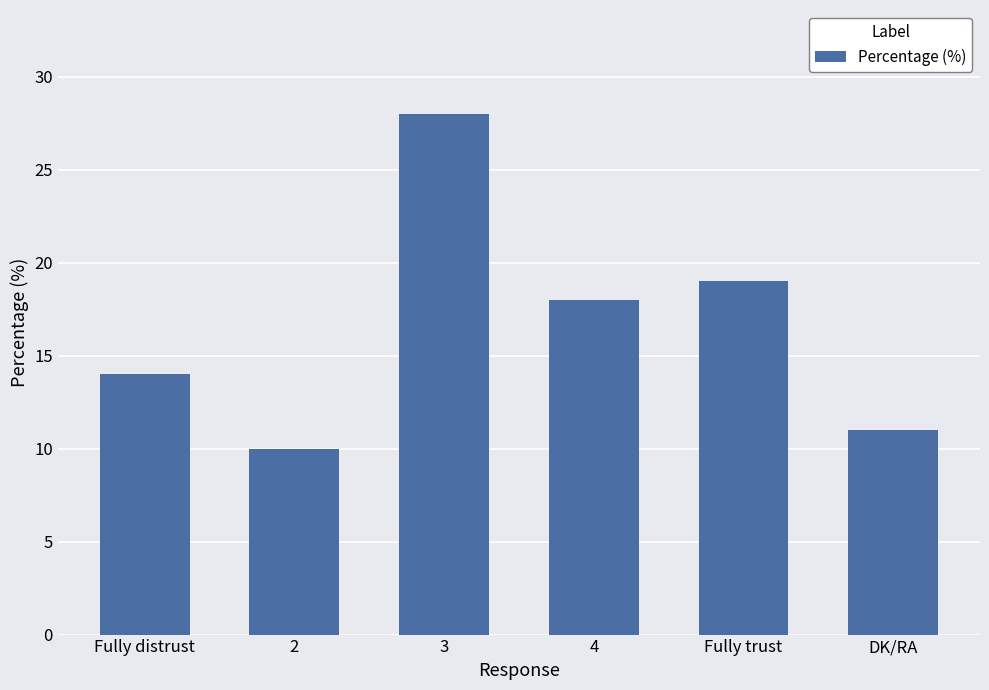

How many values are below 18?

3